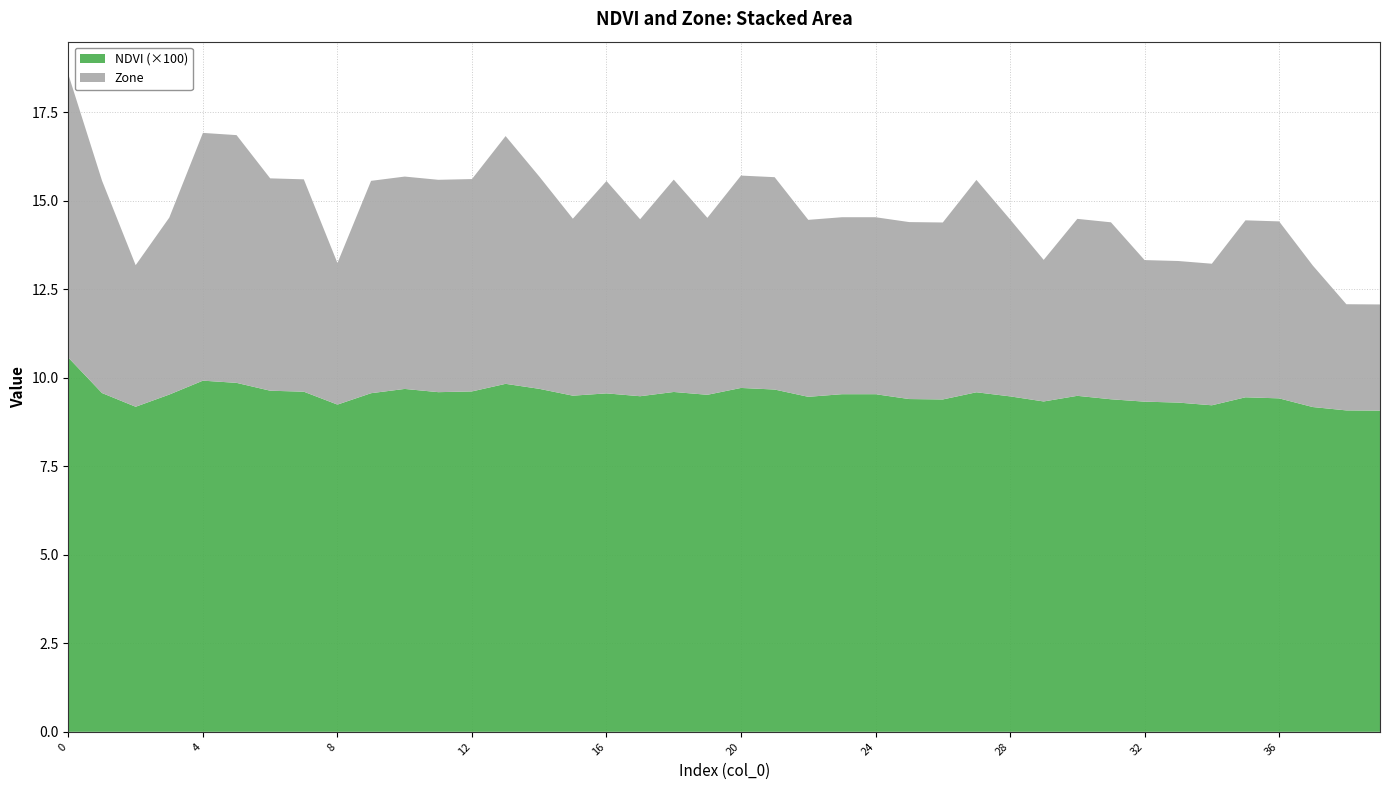

Reading left to right, list all the values displayed in this chart.

NDVI: 0.1	0.1	0.1	0.1	0.1	0.1	0.1	0.1	0.1	0.1	0.1	0.1	0.1	0.1	0.1	0.1	0.1	0.1	0.1	0.1	0.1	0.1	0.1	0.1	0.1	0.1	0.1	0.1	0.1	0.1	0.1	0.1	0.1	0.1	0.1	0.1	0.1	0.1	0.1	0.1
Zone: 8.0	6.0	4.0	5.0	7.0	7.0	6.0	6.0	4.0	6.0	6.0	6.0	6.0	7.0	6.0	5.0	6.0	5.0	6.0	5.0	6.0	6.0	5.0	5.0	5.0	5.0	5.0	6.0	5.0	4.0	5.0	5.0	4.0	4.0	4.0	5.0	5.0	4.0	3.0	3.0